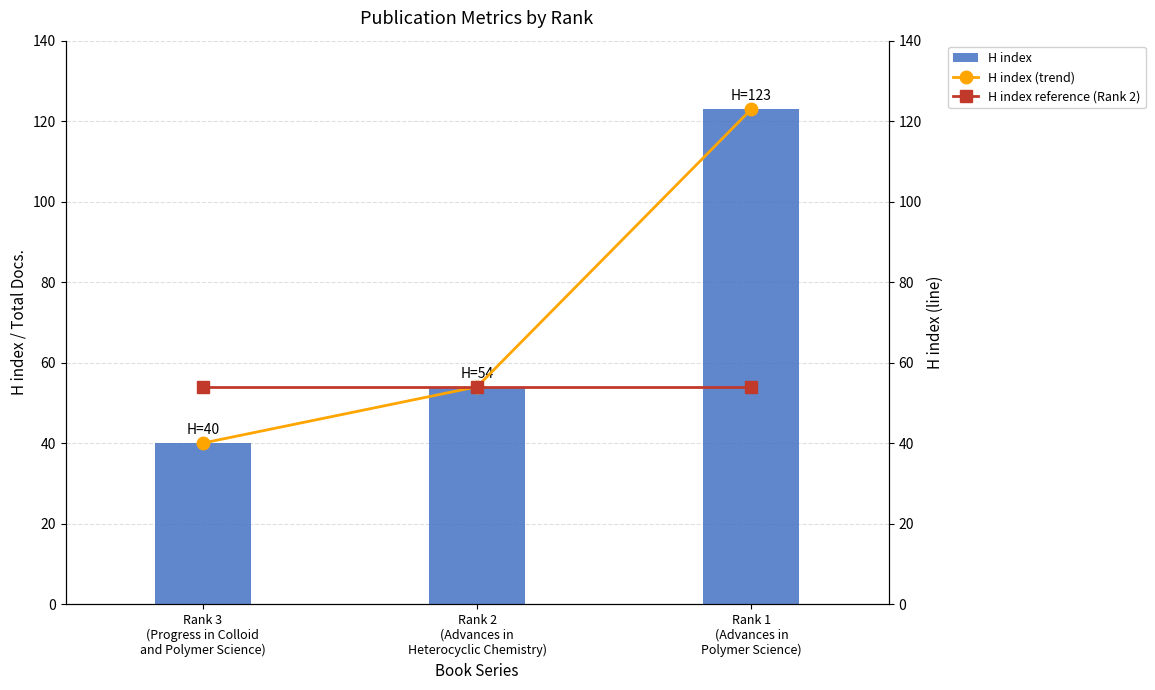

Rank the categories by H index (trend) value from lowest to highest.

Rank 3
(Progress in Colloid
and Polymer Science), Rank 2
(Advances in
Heterocyclic Chemistry), Rank 1
(Advances in
Polymer Science)